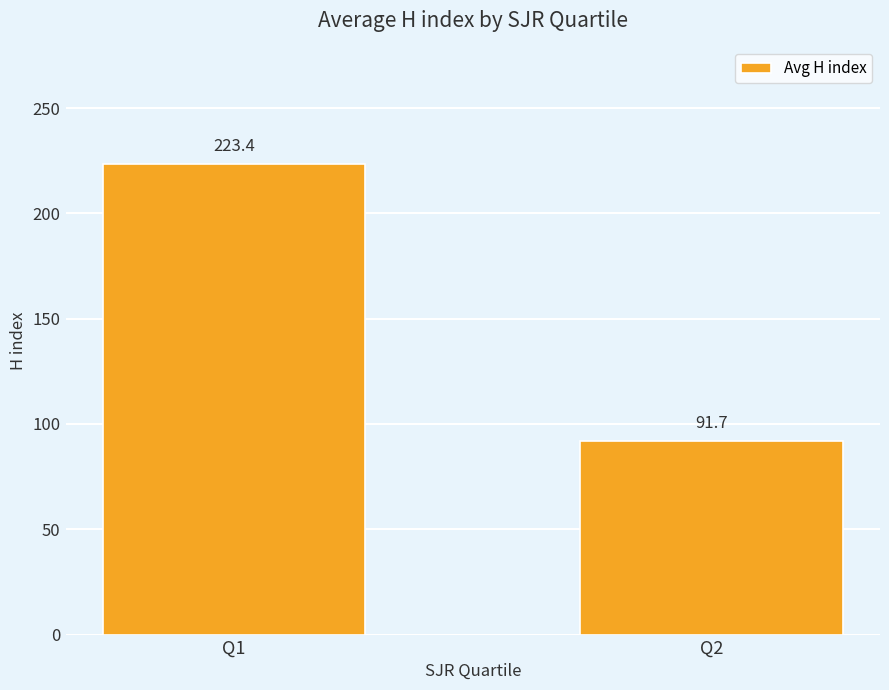

Rank the categories by value from lowest to highest.

Q2, Q1